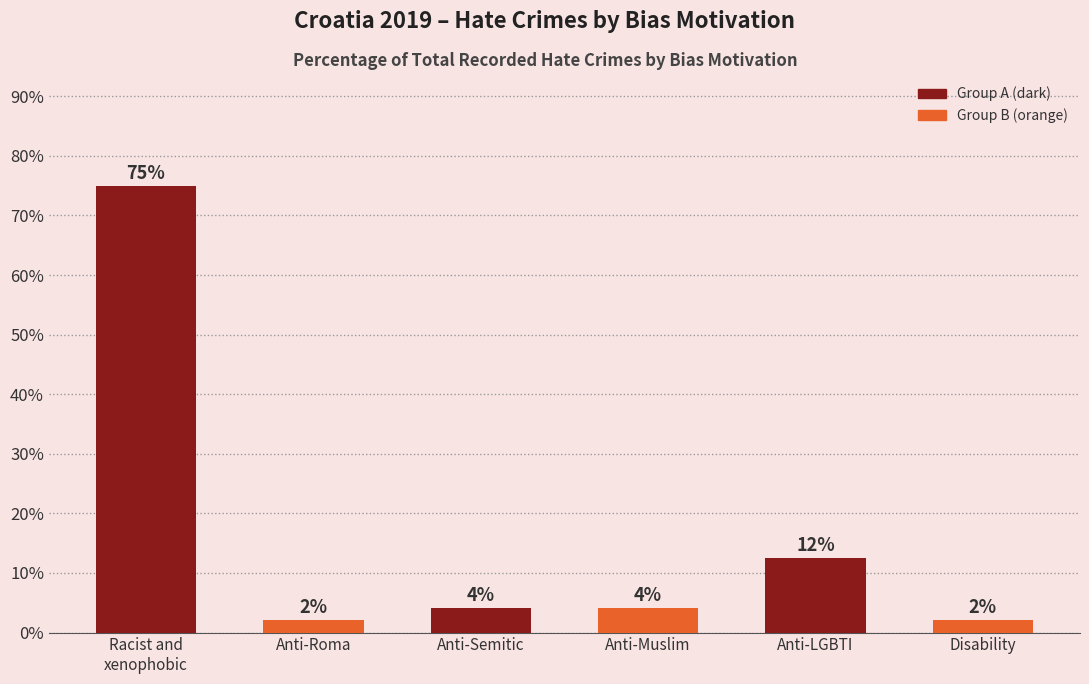

Approximately how many times larger is the value at Disability compared to Anti-Semitic?

0.5